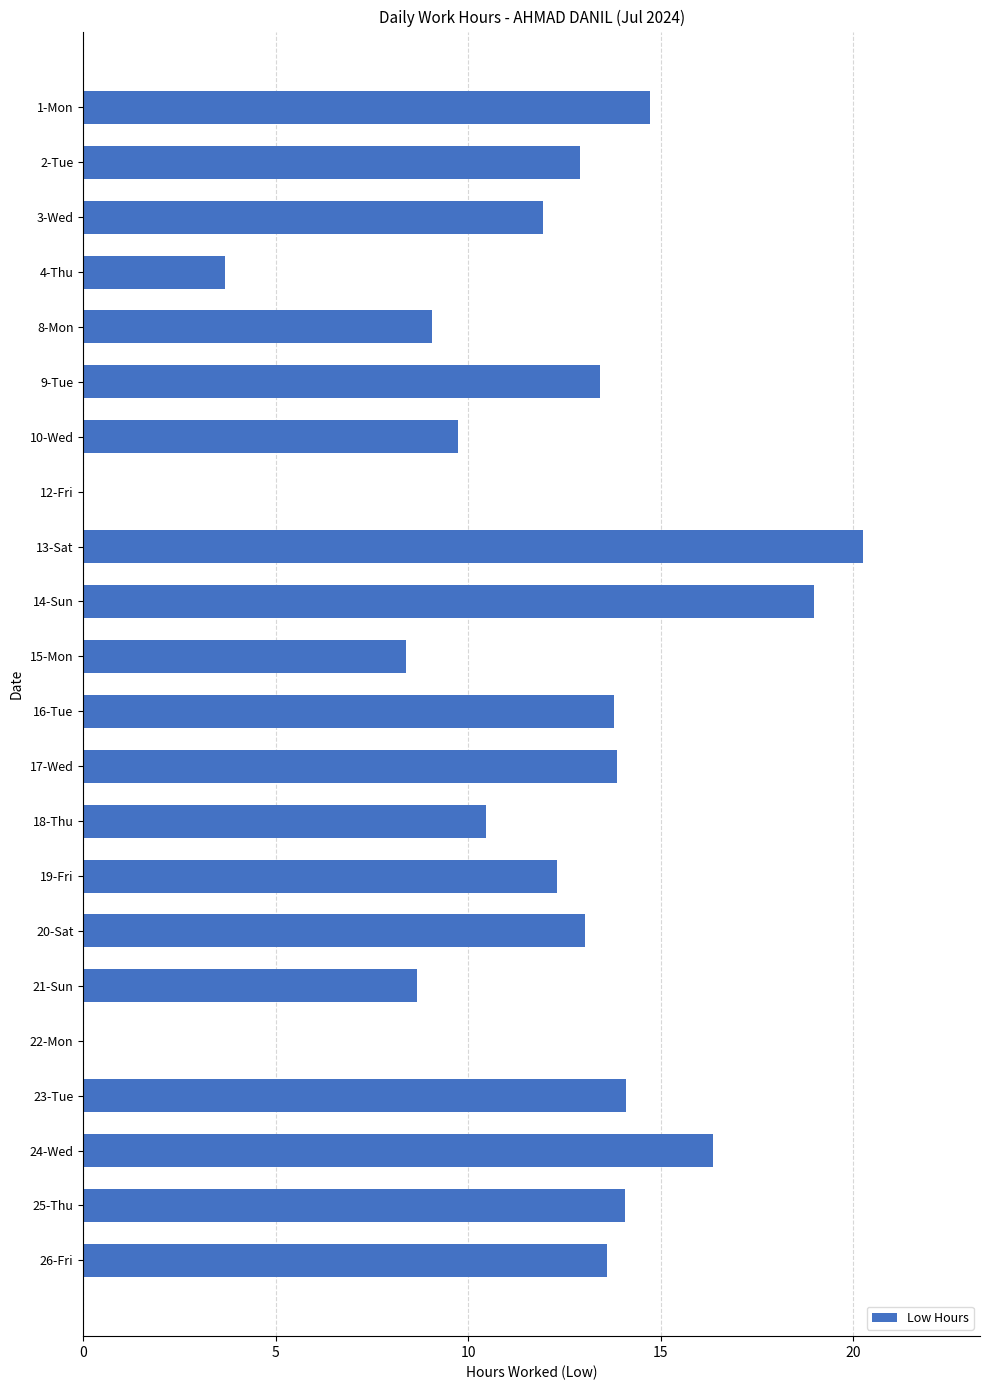

How many values exceed 13?

11